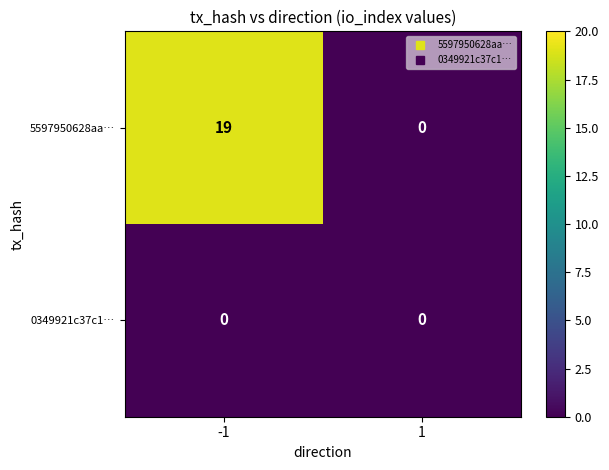

At -1, list the series in order from smallest to largest.

0349921c37c1…, 5597950628aa…